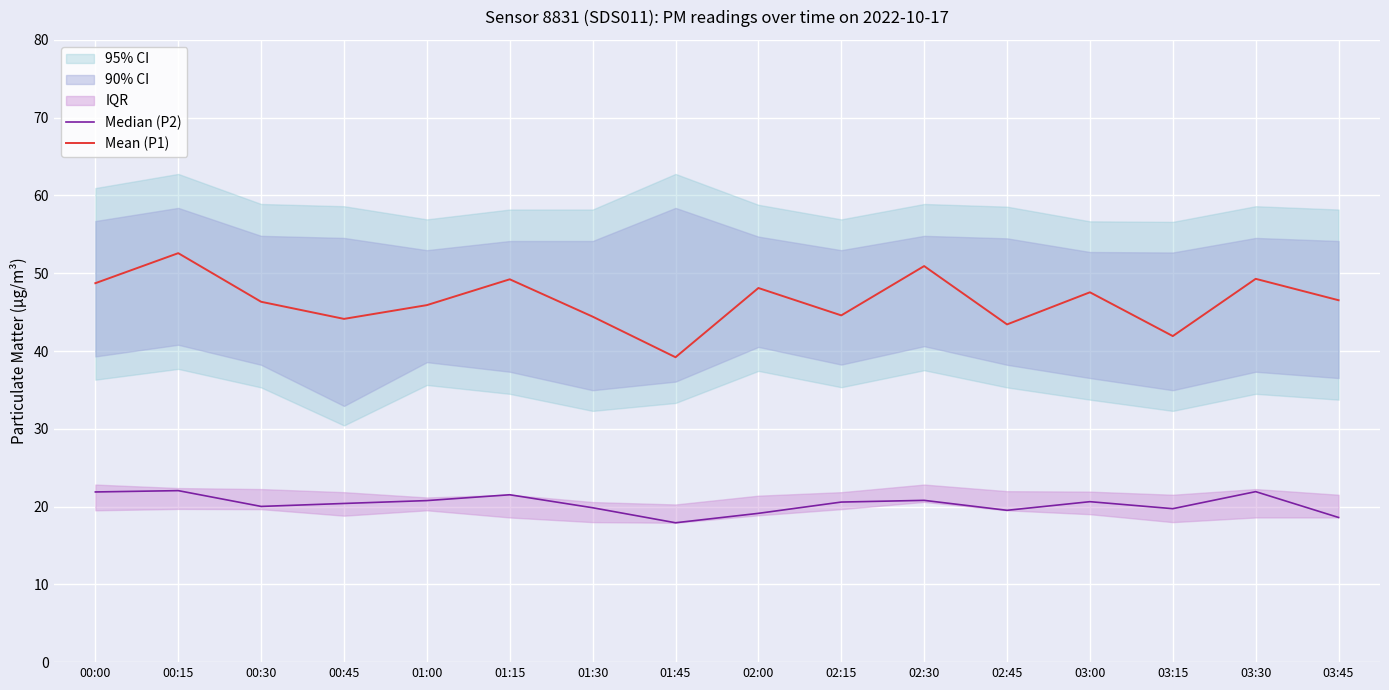

Is it true that Mean (P1) equals 22.6 at 01:15?

False